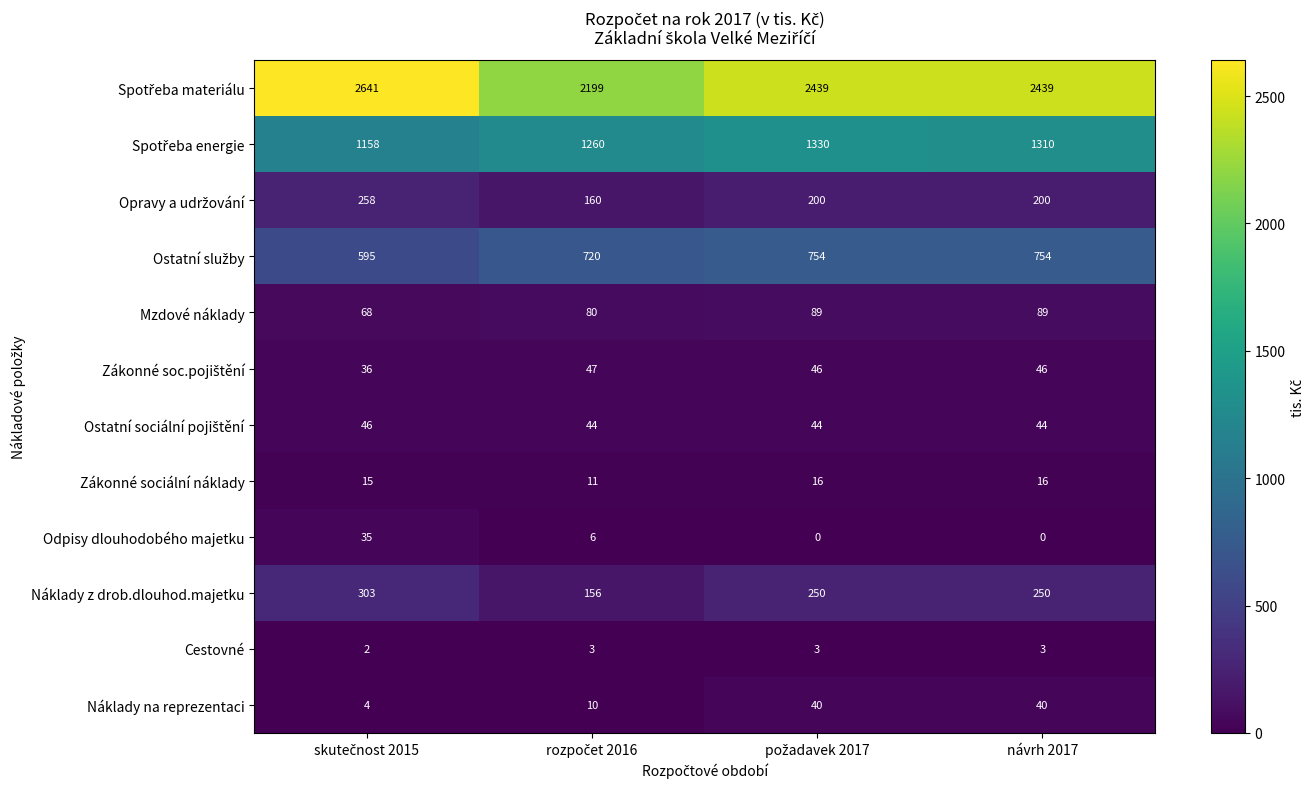

What is the difference between the maximum and minimum values in the Odpisy dlouhodobého majetku series?

35